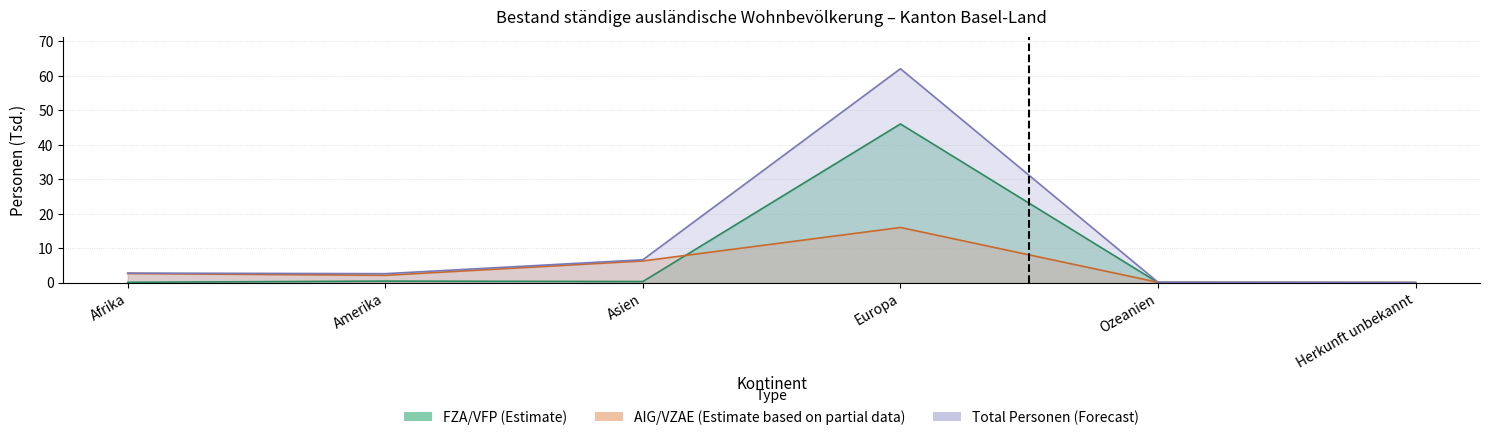

What is the lowest value of the Frauen series?

0.1